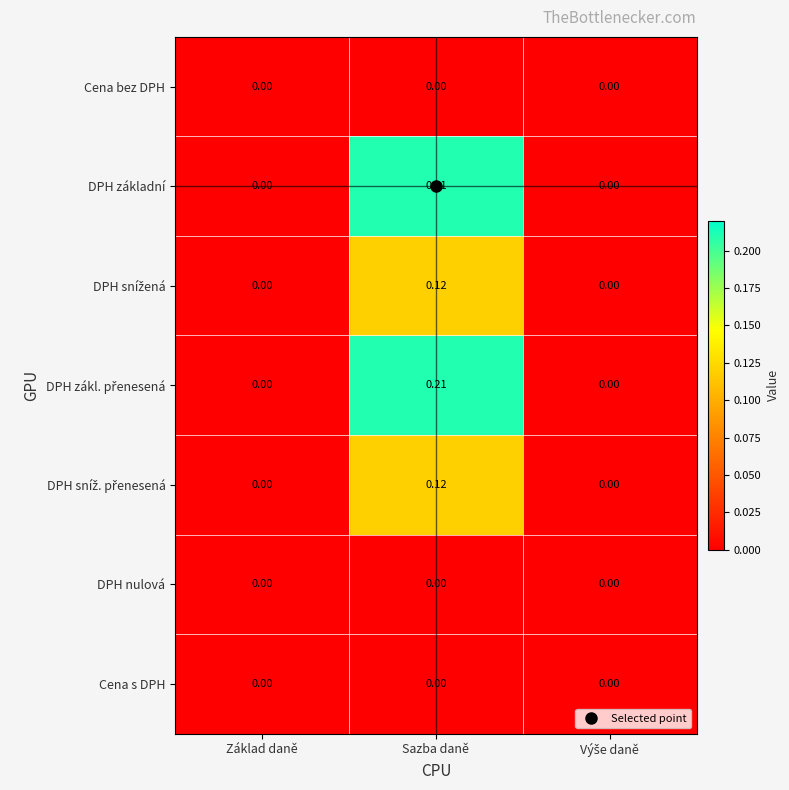

At which category is the sum across all series the highest?

Sazba daně